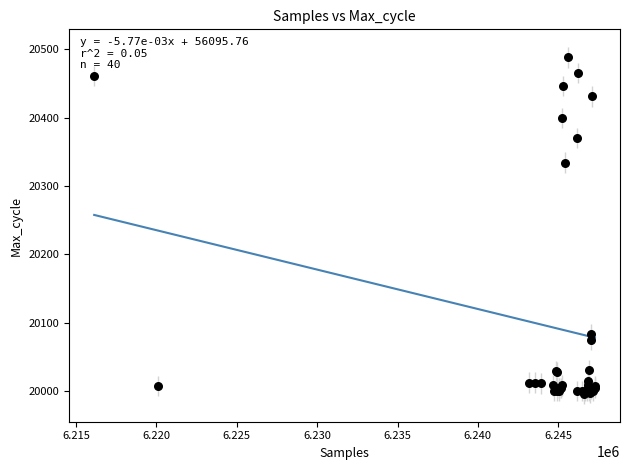

What Y value in the scatter plot is closest to 20242?

20334